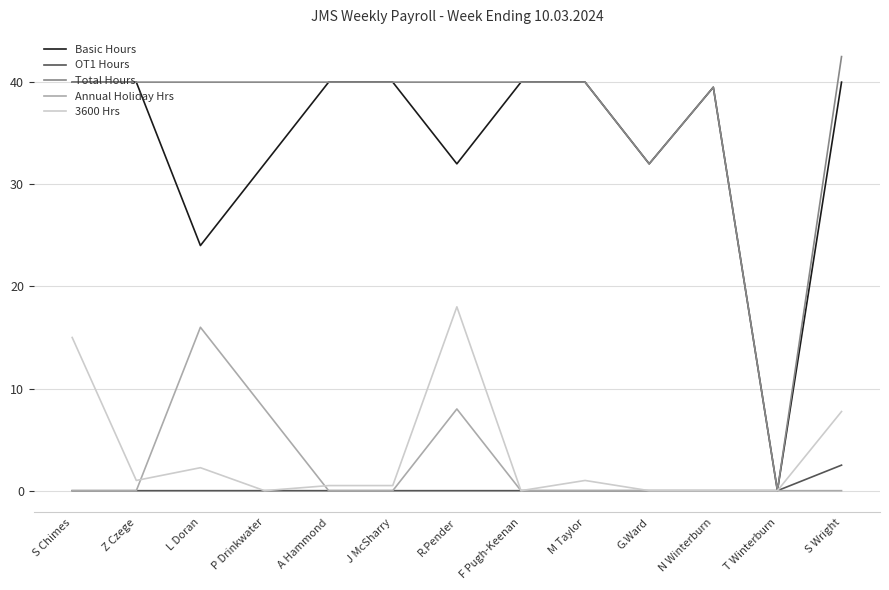

What is the highest value of the Basic Hours series?

40.0